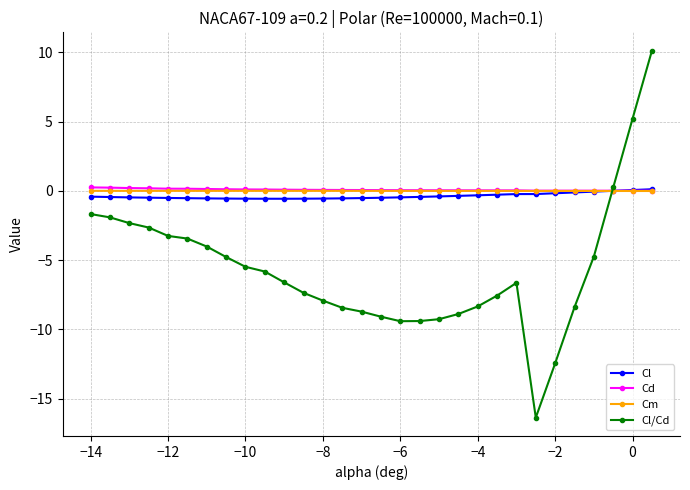

Which series has the widest spread of values?

Cl/Cd